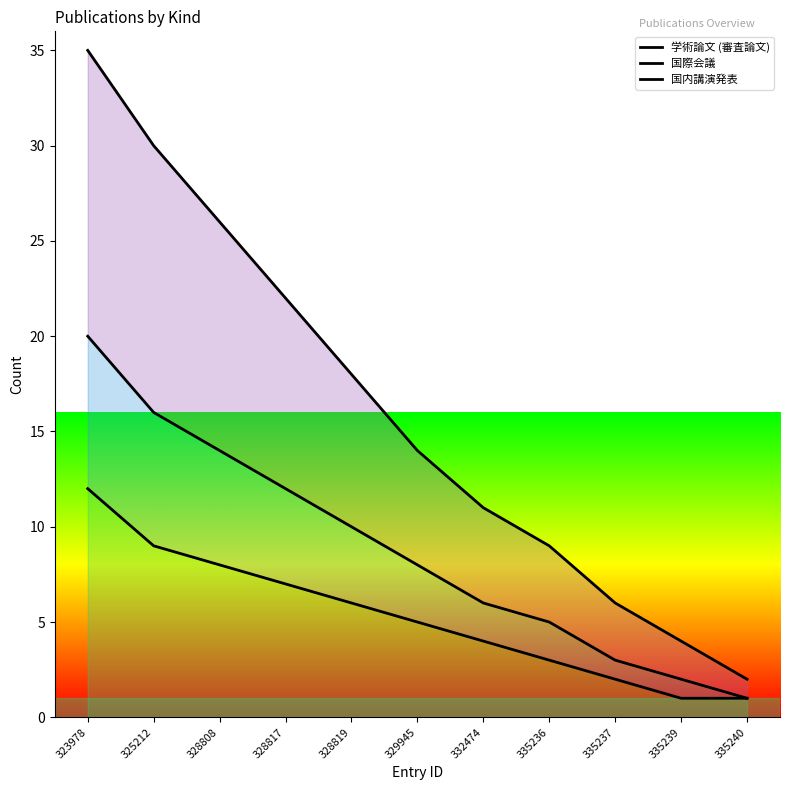

How many data points does each series have?

11